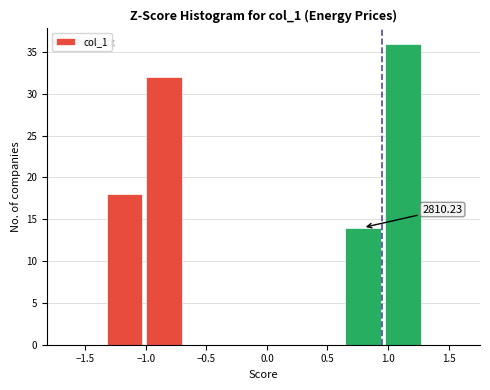

Over which range of the x-axis is the bar tallest?

0.95 to 1.30